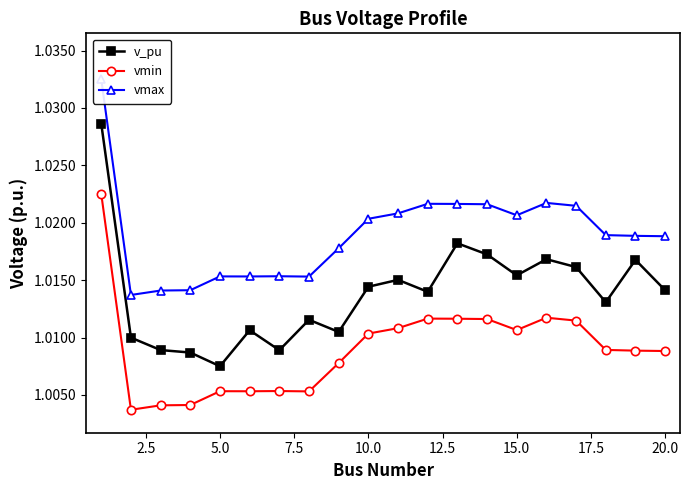

True or false: v_pu and vmin intersect in this chart.

False